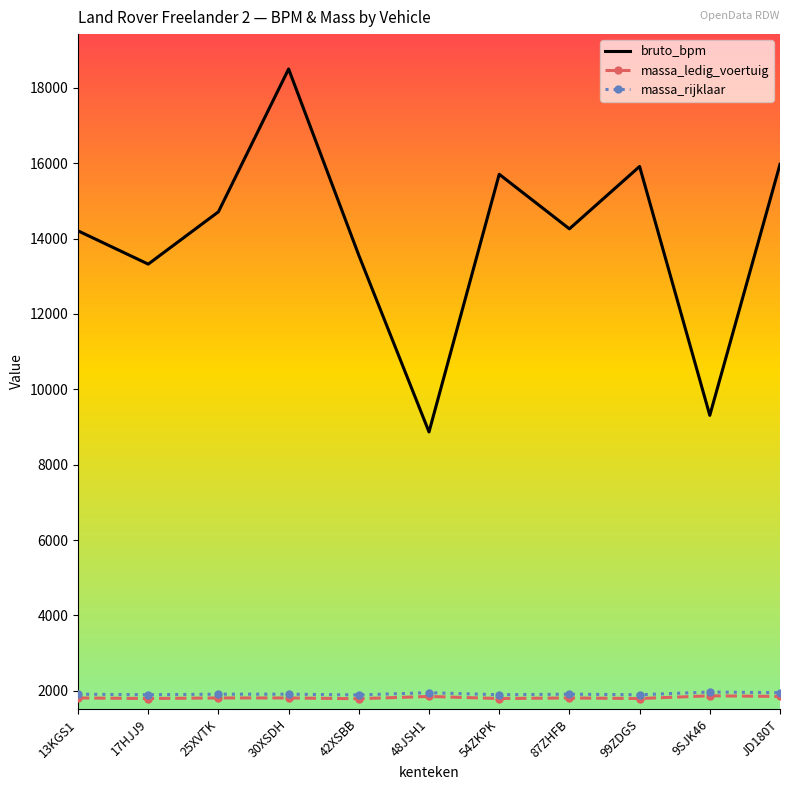

Which series changed the most between 17HJJ9 and 99ZDGS?

bruto_bpm